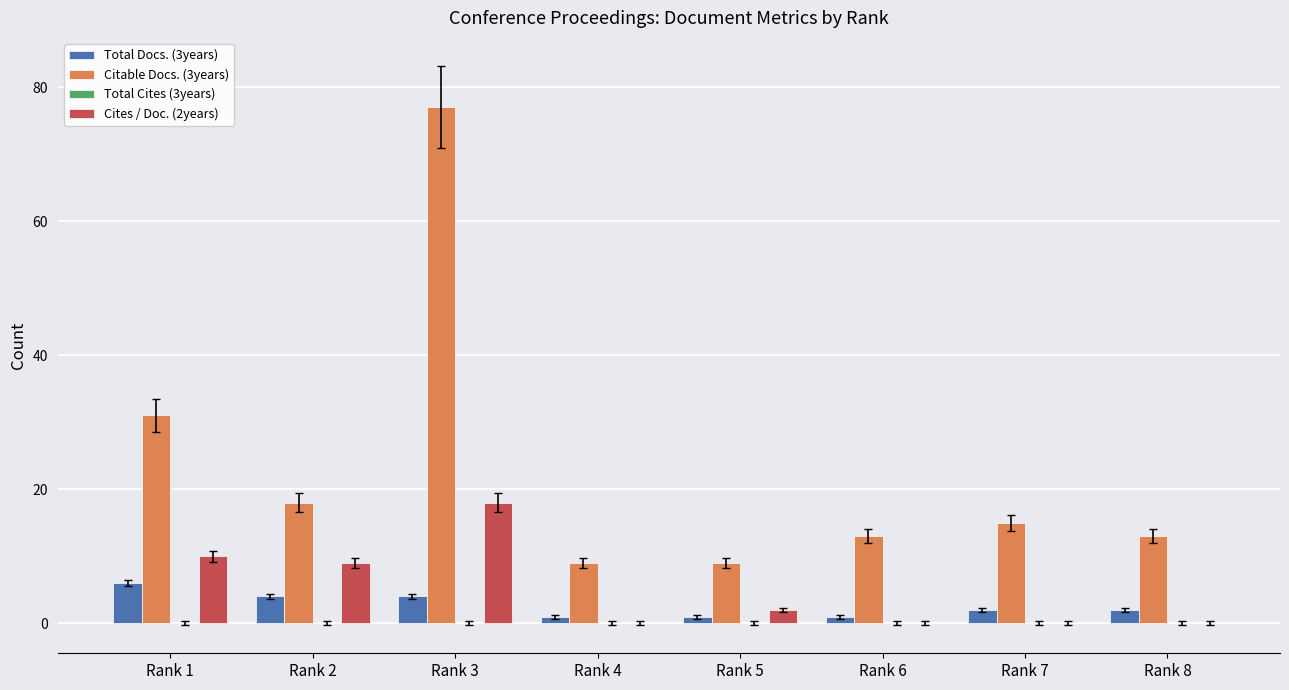

Which category has the highest value in the Citable Docs. (3years) series?

Rank 3